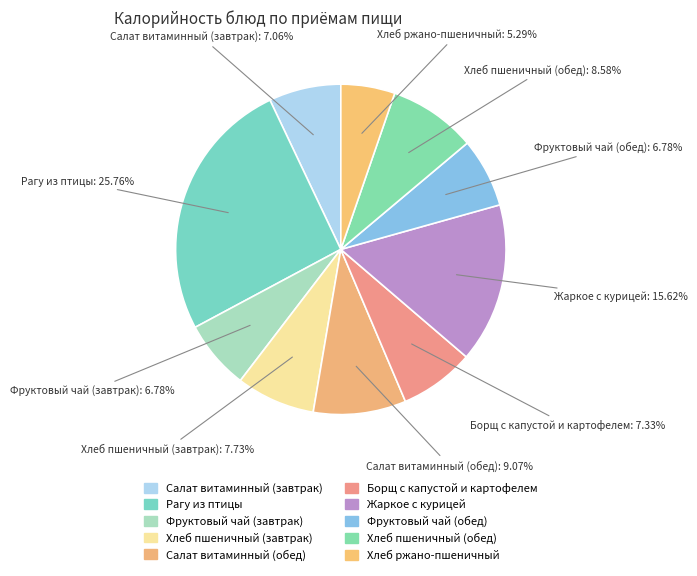

Count the number of slices in the pie.

10